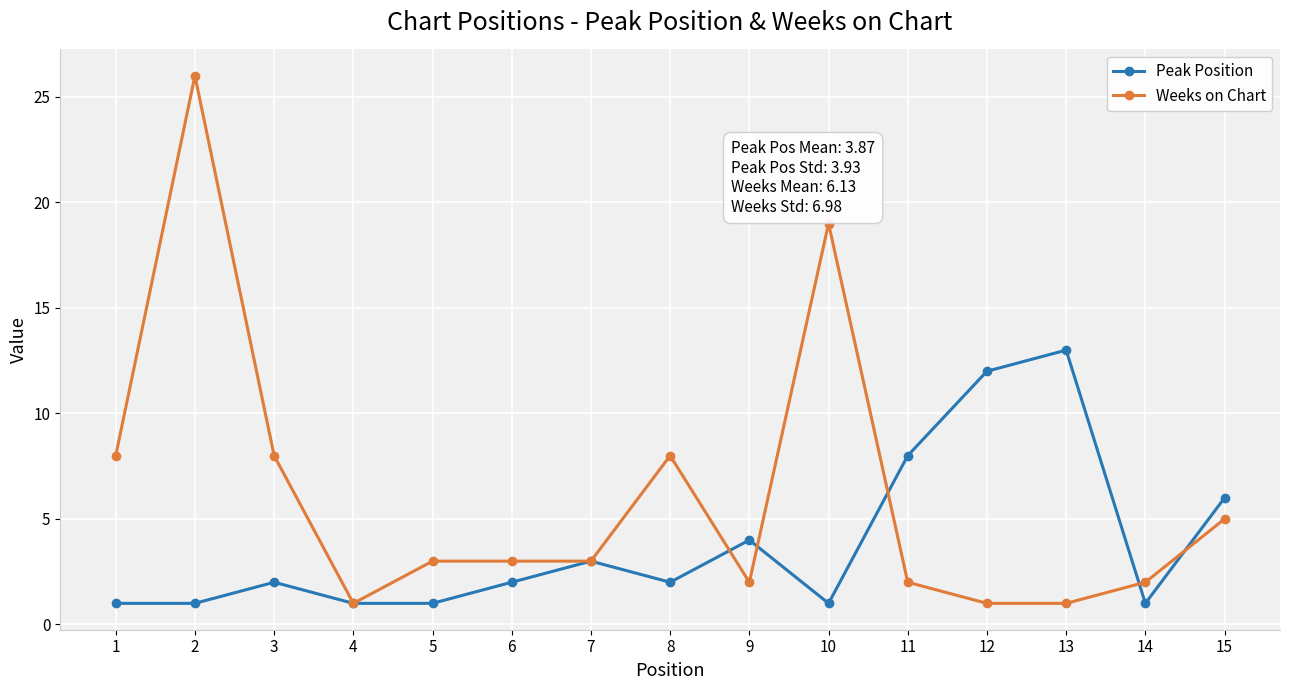

At how many categories does at least one series exceed 10?

4